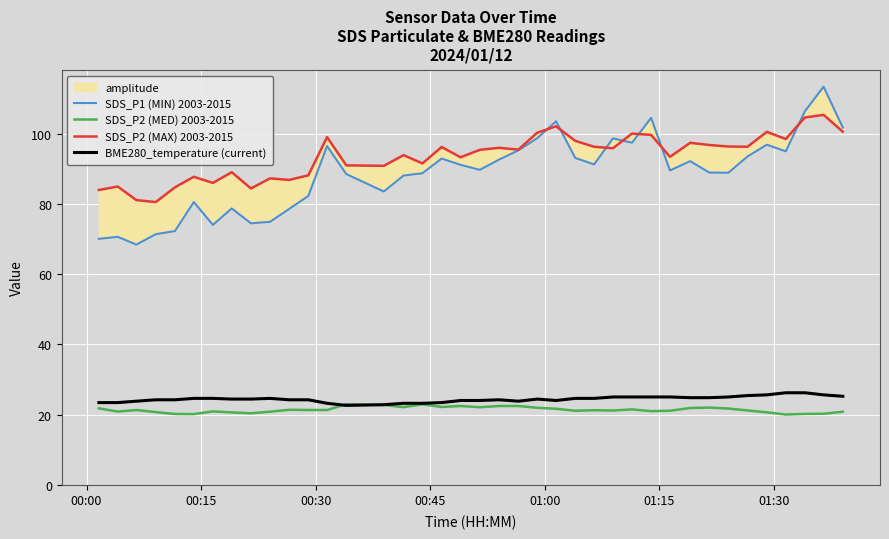

Is the value of BME280_temperature (current) at 19 greater than the value of SDS_P2 (MAX) 2003-2015 at 00:45?

No